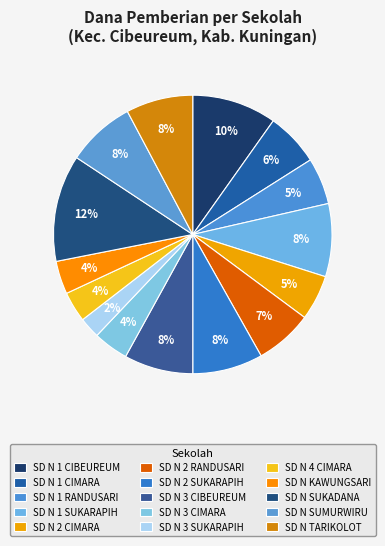

Which slice is the smallest?

SD NEGERI 3 SUKARAPIH